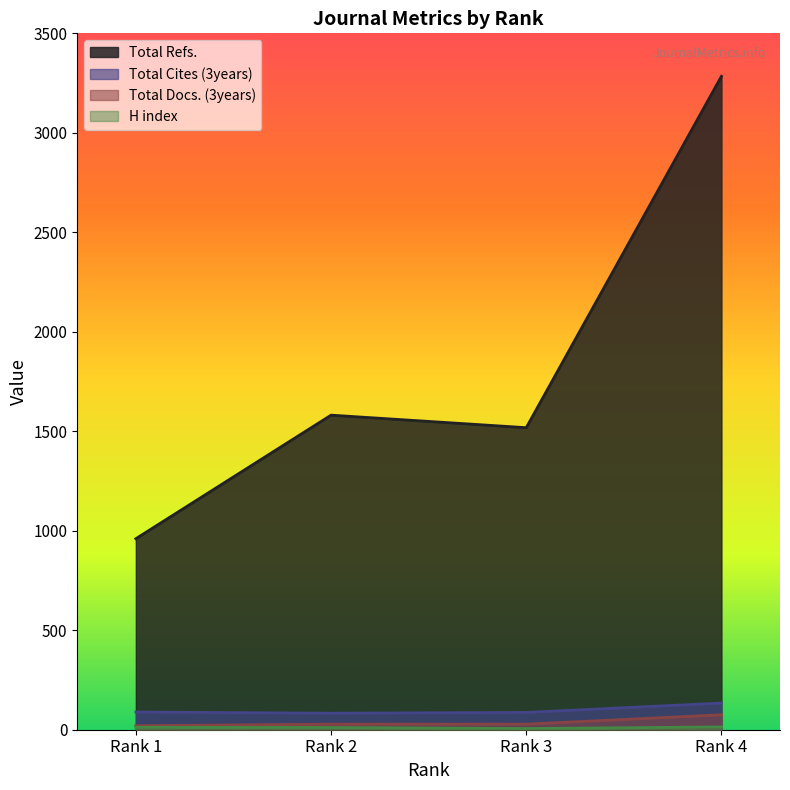

How many series are shown in this chart?

4